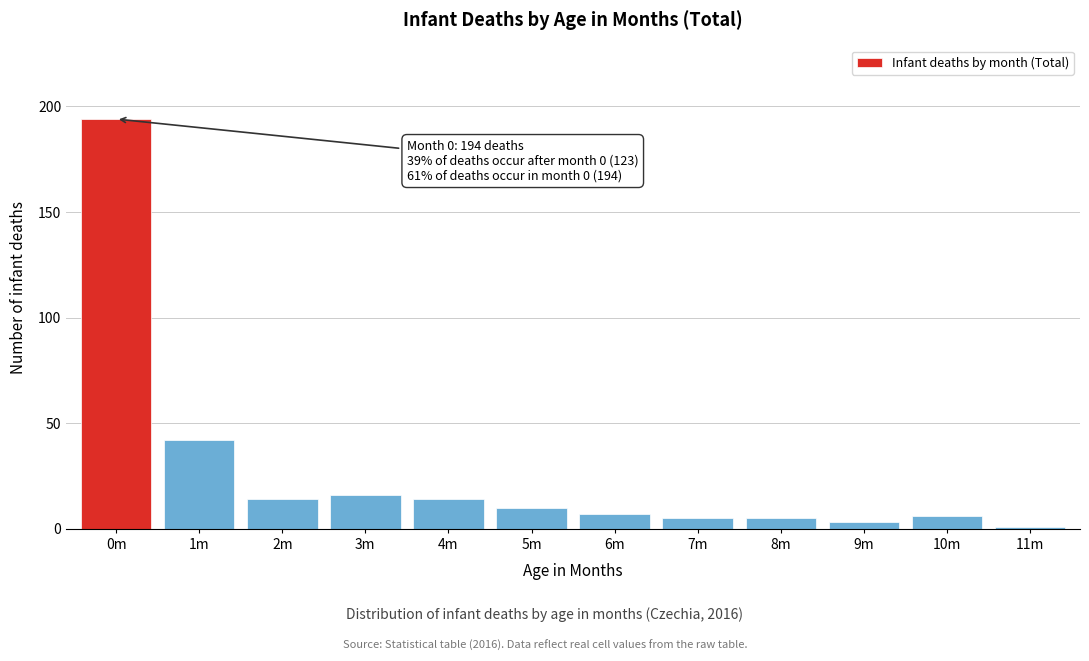

Reading left to right, what are all the values shown in this chart?

194	42	14	16	14	10	7	5	5	3	6	1